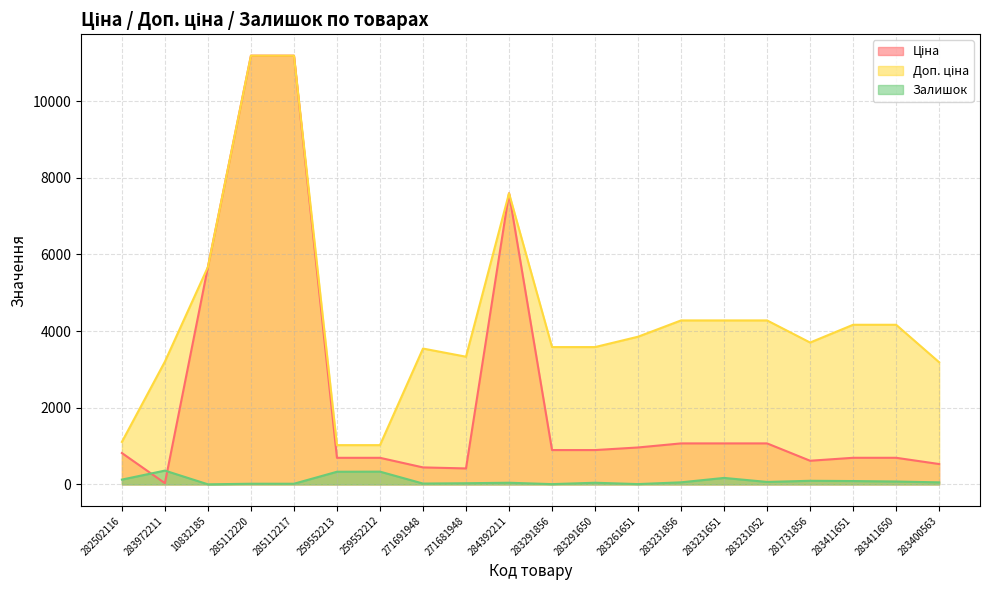

At which category does Залишок reach its first local peak?

283972211